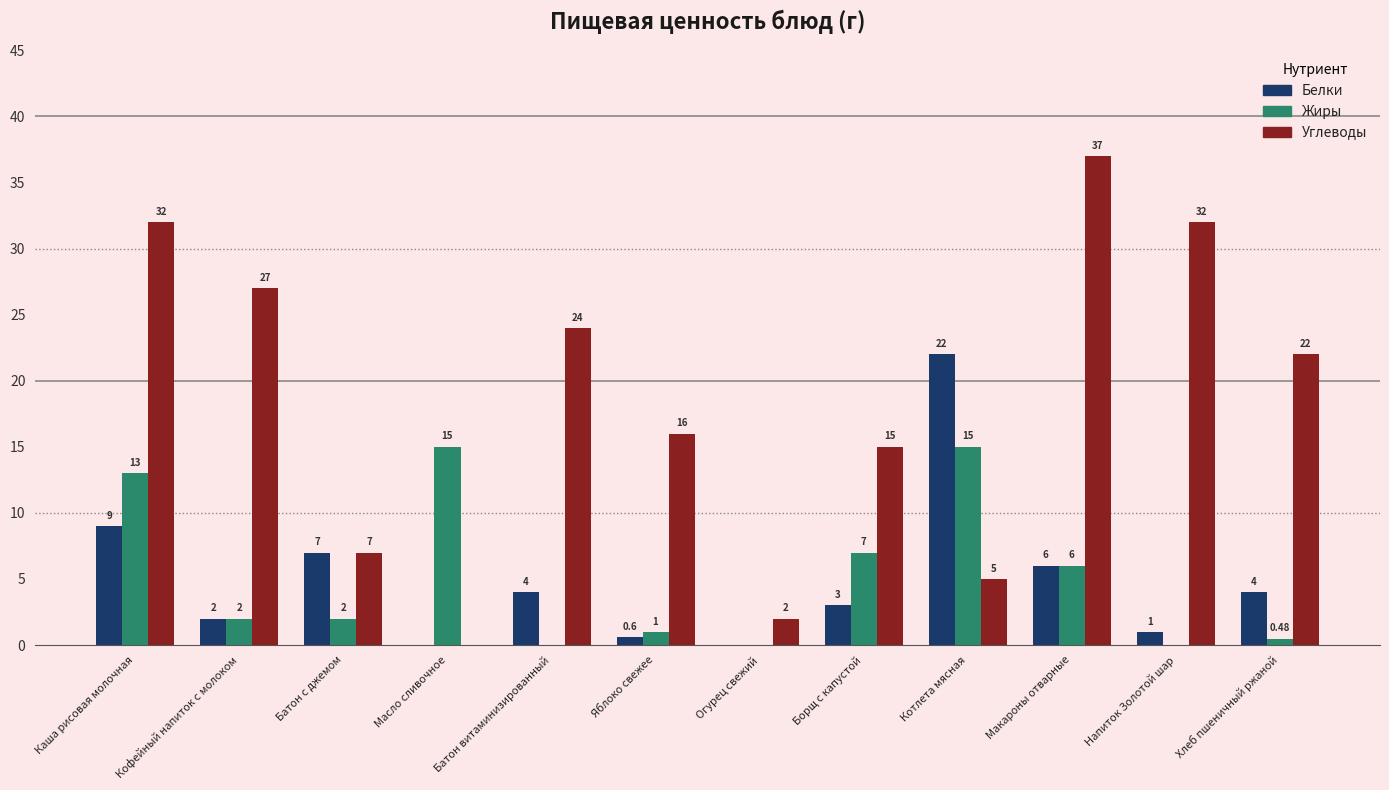

Count the number of categories in the chart.

12